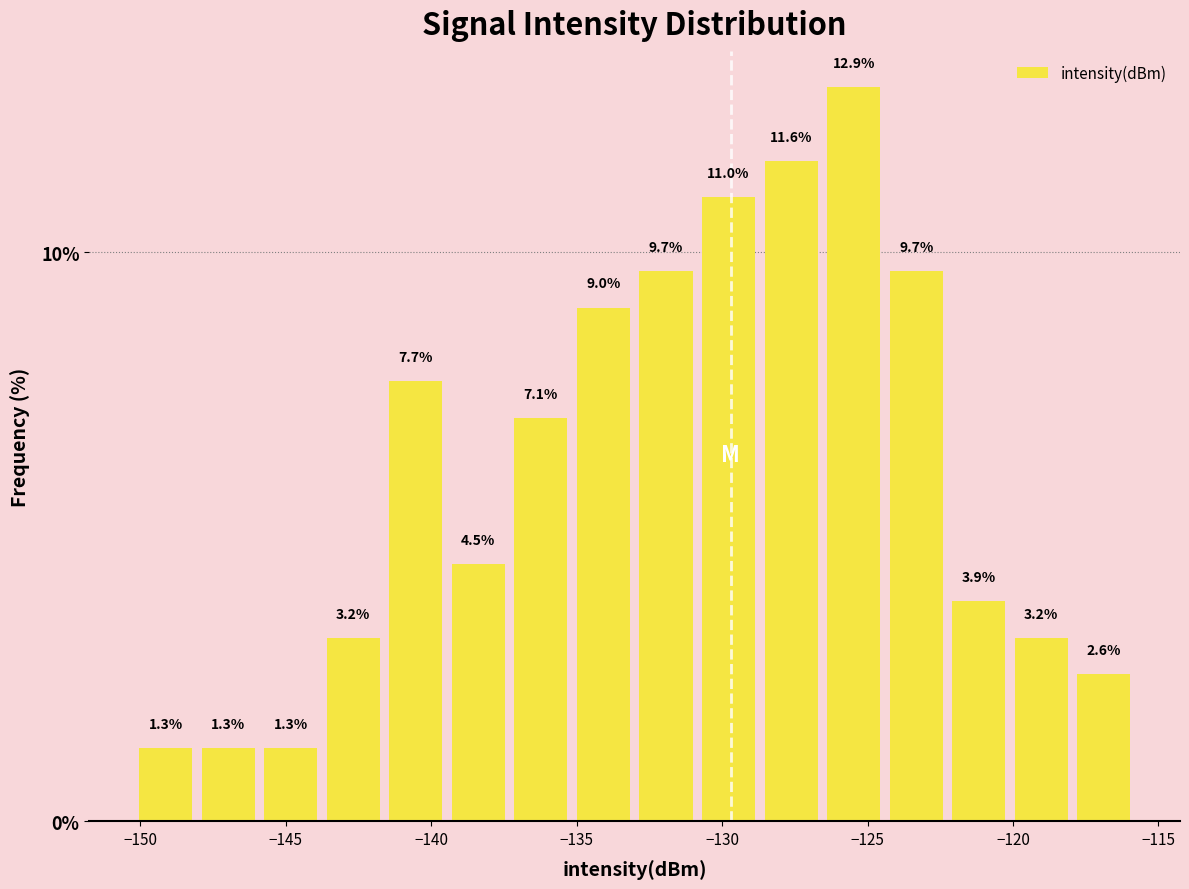

Reading left to right, list every bar in this chart as the range it spans on the x-axis followed by its height. The bar edges are not printed on the chart, so give them approximately, as read against the axis.

-150.0 to -148.0: 1.3
-148.0 to -146.0: 1.3
-146.0 to -144.0: 1.3
-144.0 to -141.5: 3.2
-141.5 to -139.5: 7.7
-139.5 to -137.5: 4.5
-137.5 to -135.0: 7.1
-135.0 to -133.0: 9.0
-133.0 to -131.0: 9.7
-131.0 to -128.5: 11.0
-128.5 to -126.5: 11.6
-126.5 to -124.5: 12.9
-124.5 to -122.5: 9.7
-122.5 to -120.0: 3.9
-120.0 to -118.0: 3.2
-118.0 to -116.0: 2.6